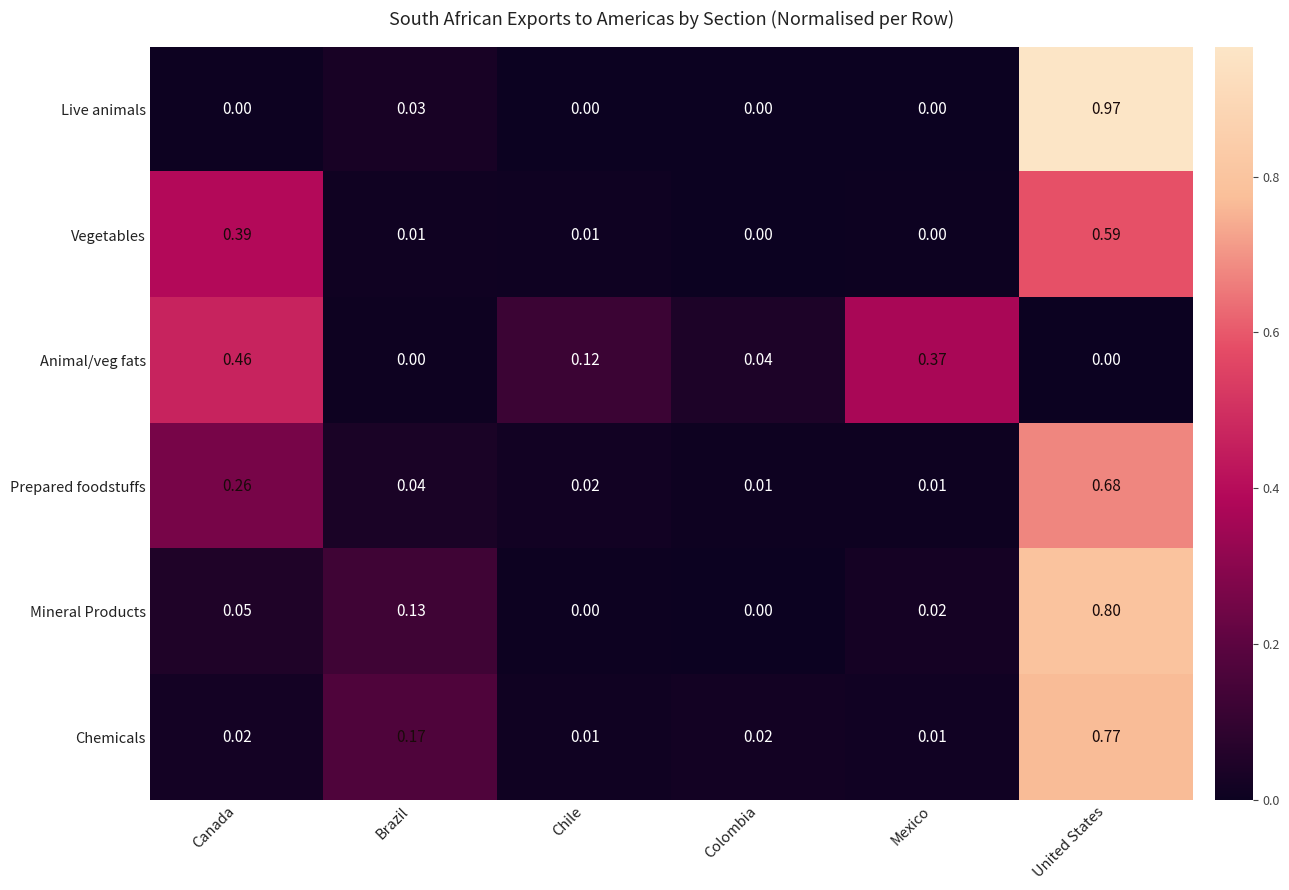

At which category is the sum across all series the highest?

United States